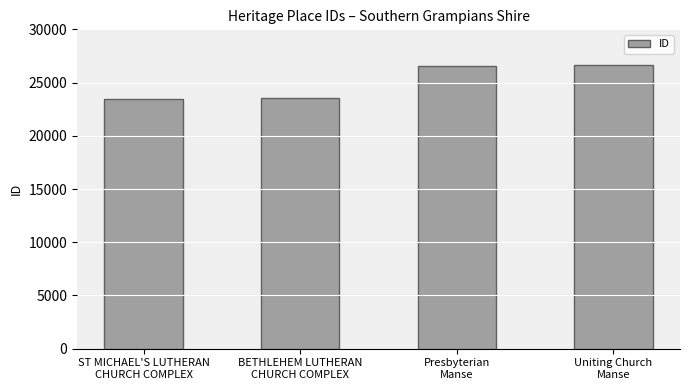

Does the chart contain any negative values?

No